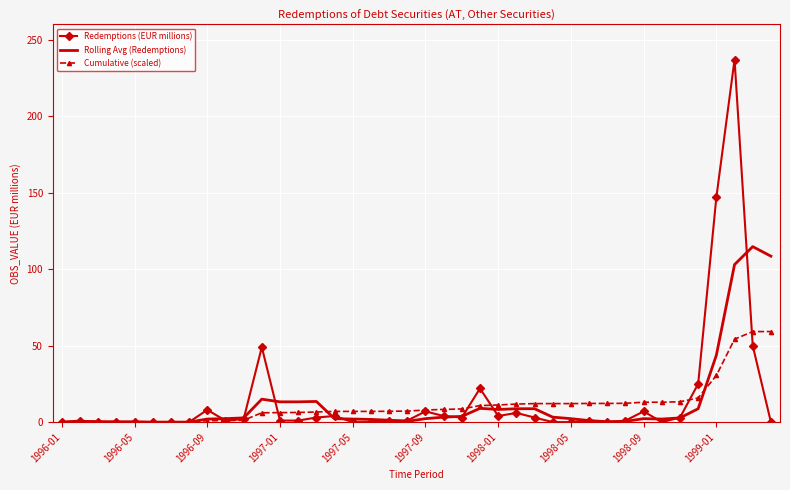

What is the maximum value shown in the chart?

237.0